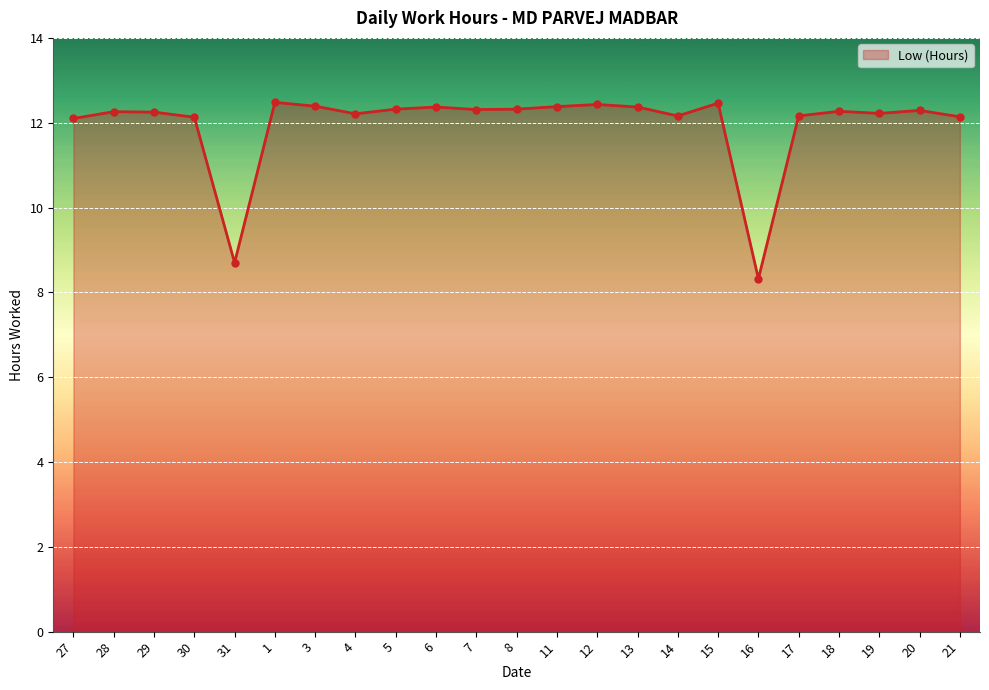

The value at 3 is 12.4. True or false?

True